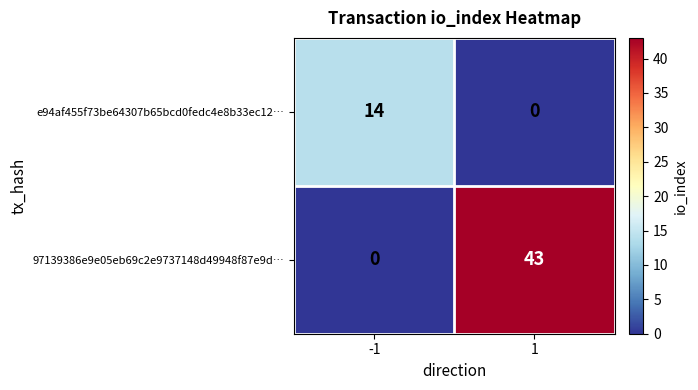

What is the maximum value shown in the chart?

43